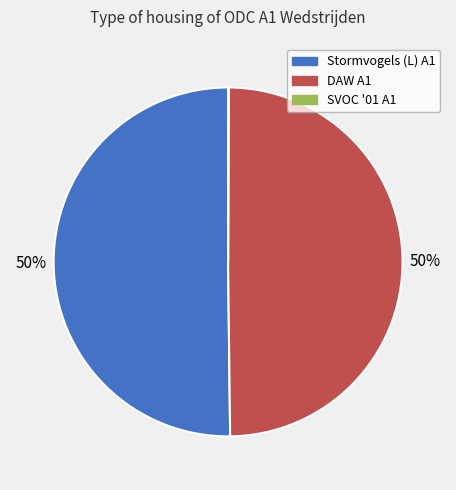

To the nearest percent, what is the average slice percentage?

33%